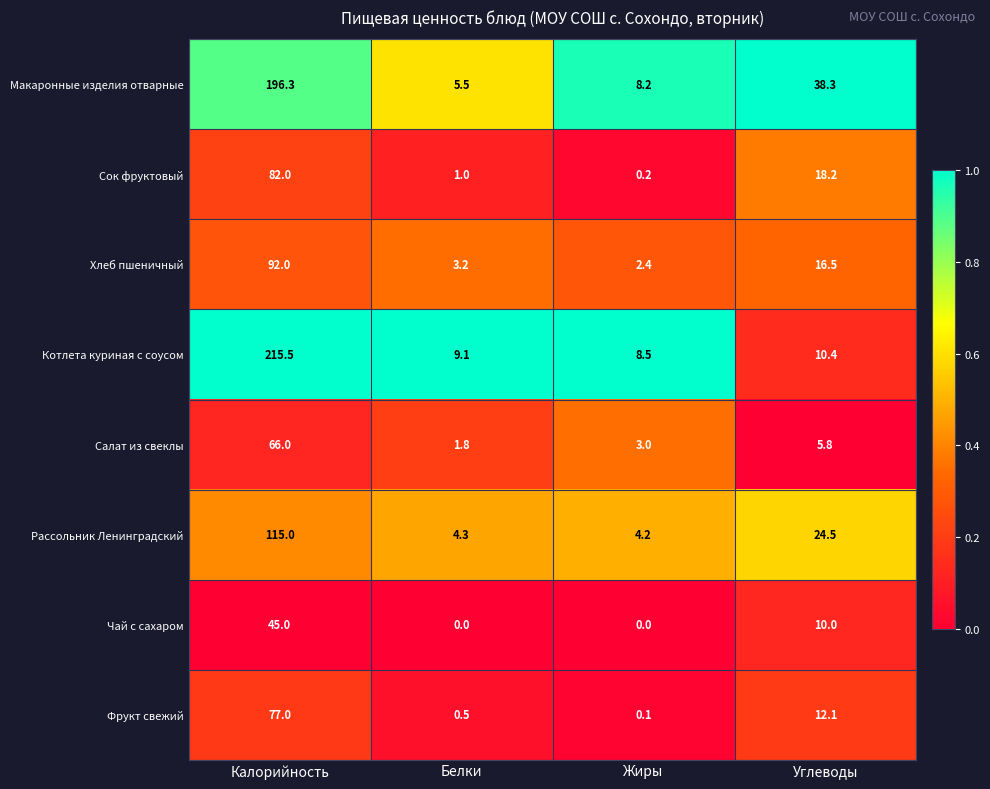

At which label does Рассольник Ленинградский first exceed 24?

Калорийность